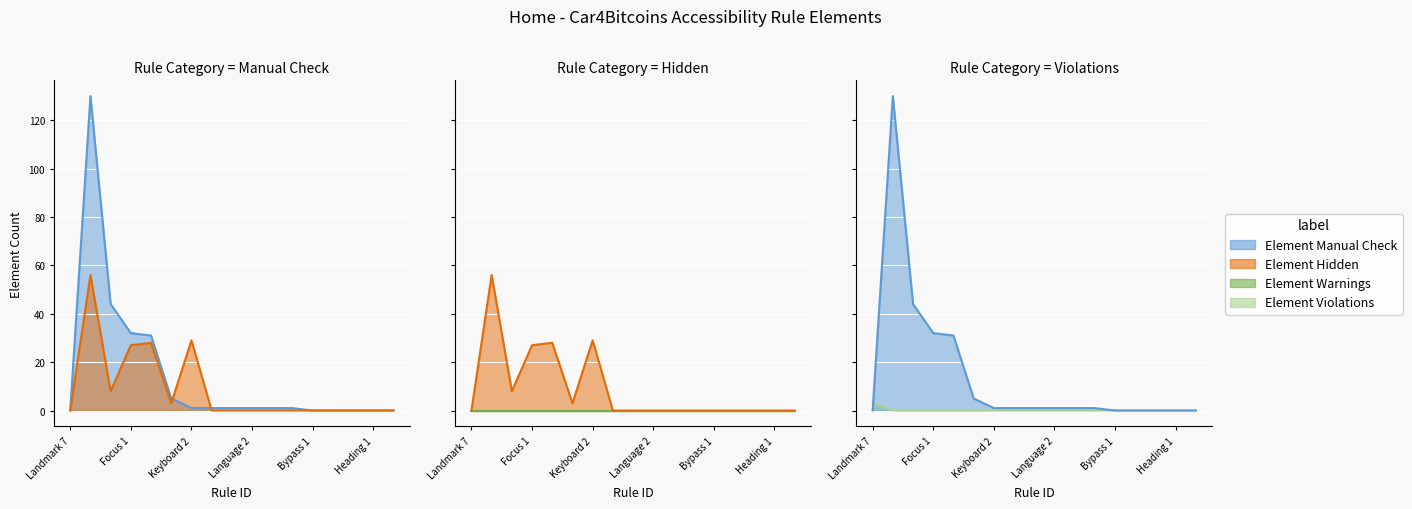

At which label does Element Hidden reach its peak?

Order 1